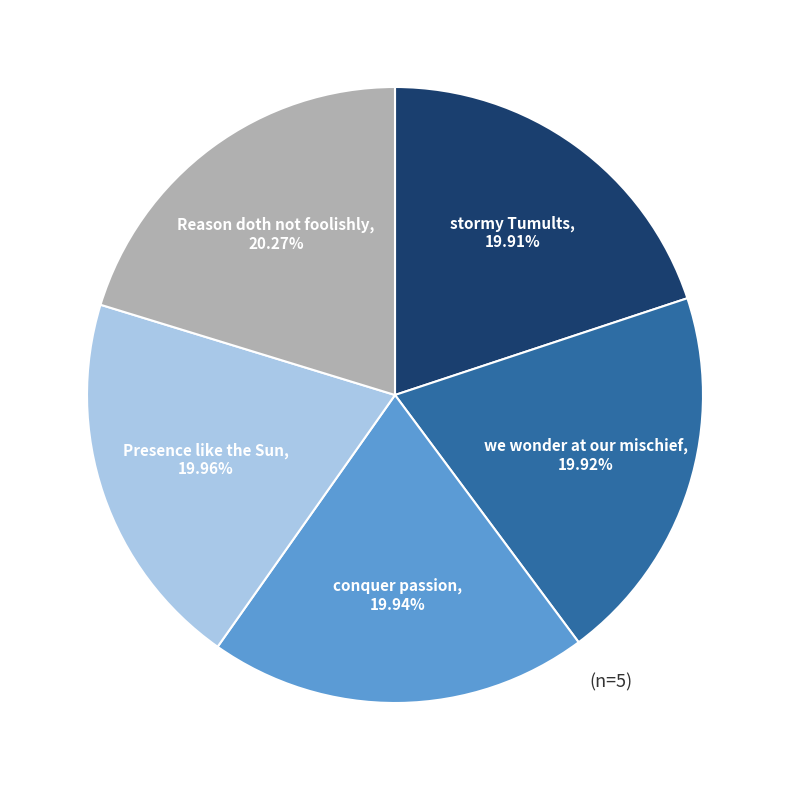

How many slices are in this pie chart?

5